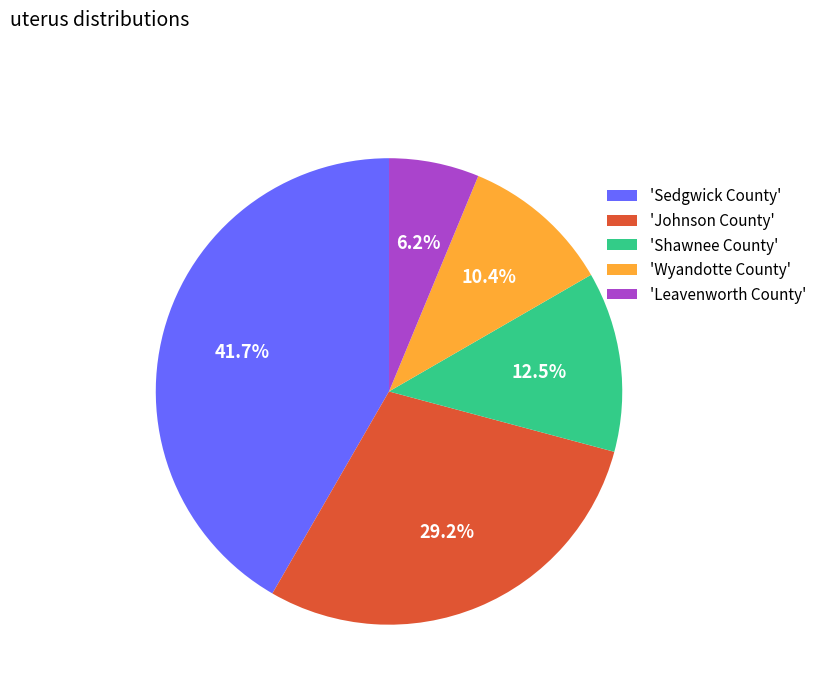

Rank the categories by value from lowest to highest.

'Leavenworth County', 'Wyandotte County', 'Shawnee County', 'Johnson County', 'Sedgwick County'